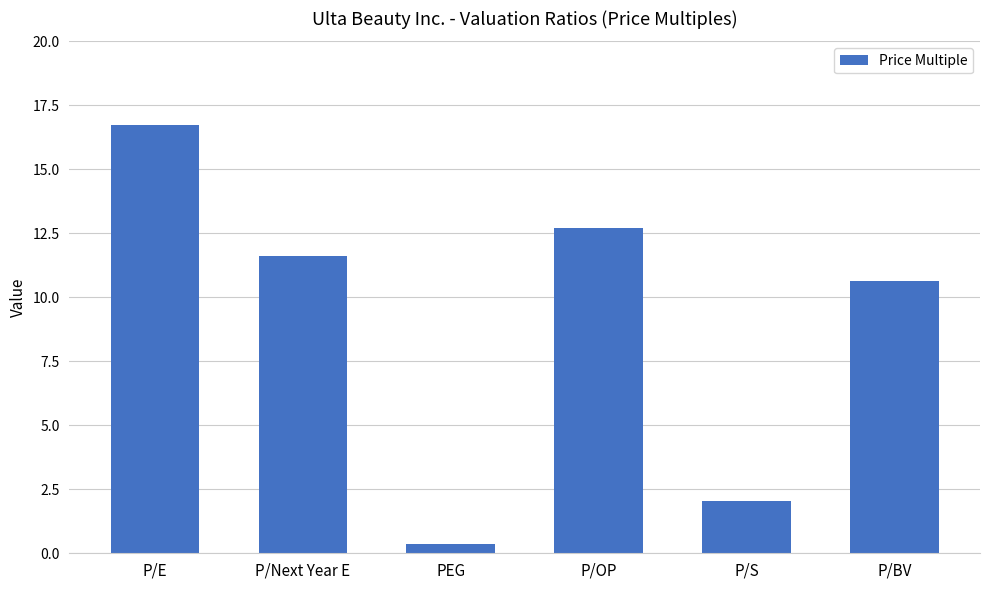

What is the difference between the maximum and minimum values?

16.4